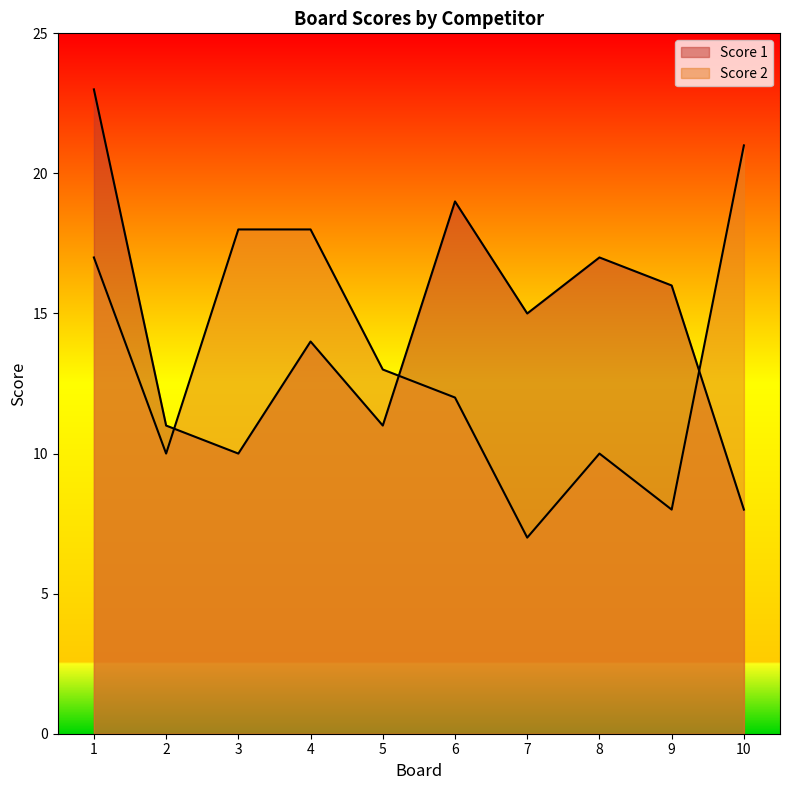

List the series in order of their peak value, highest first.

Score 1, Score 2